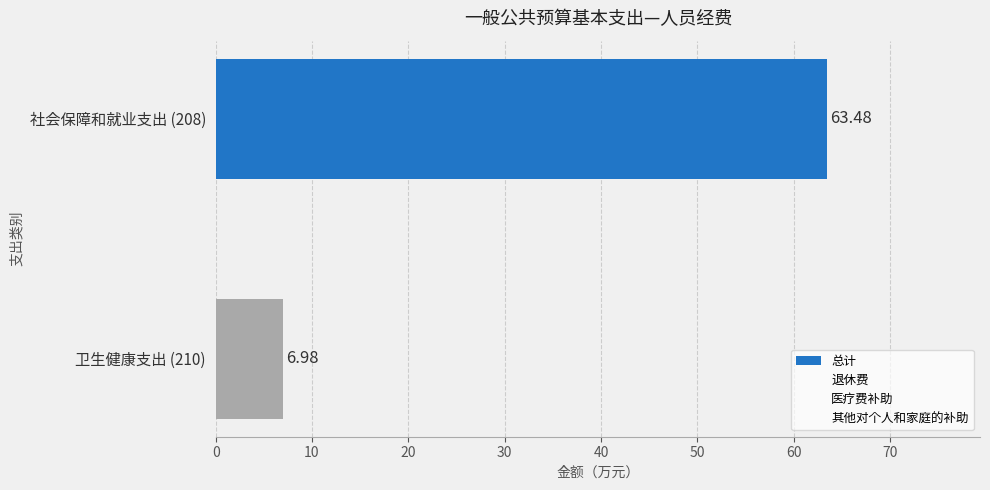

How many categories are shown in the chart?

2